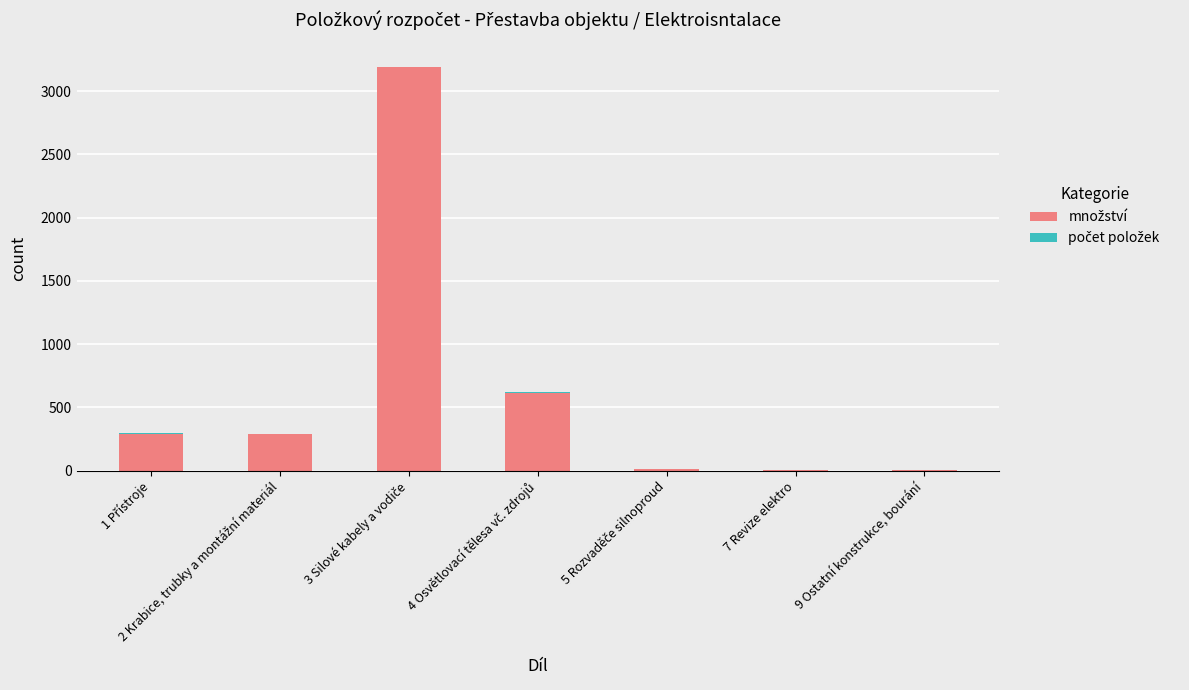

How many categories are shown in the chart?

7